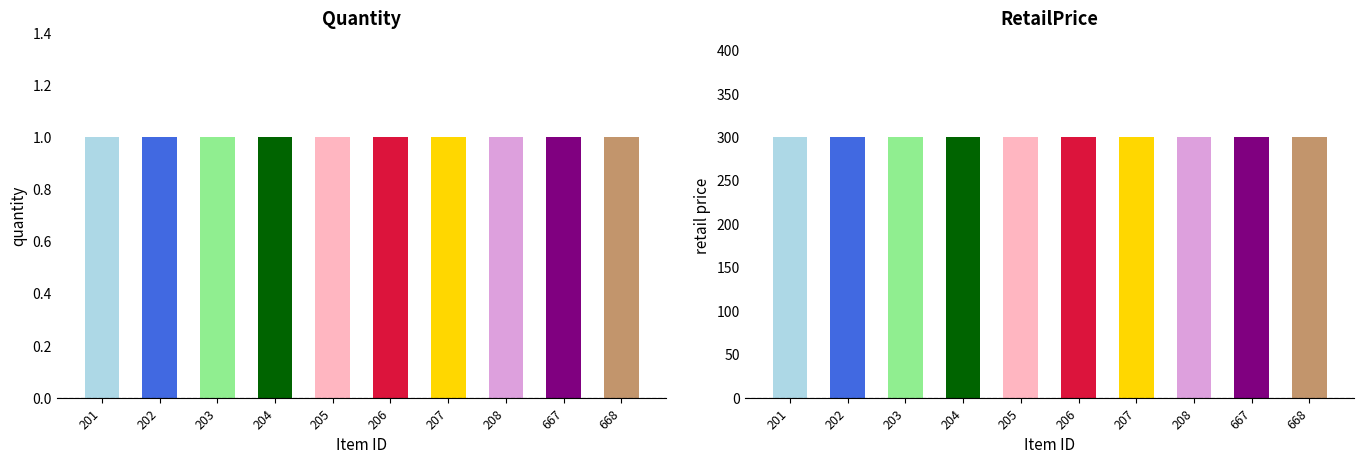

The value of RetailPrice at 99940201 is 474.4. True or false?

False